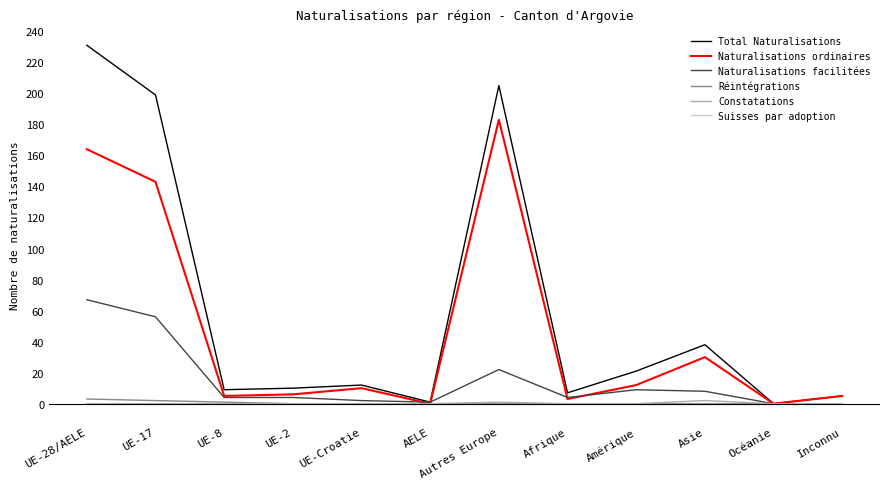

Which series has the widest spread of values?

Total Naturalisations